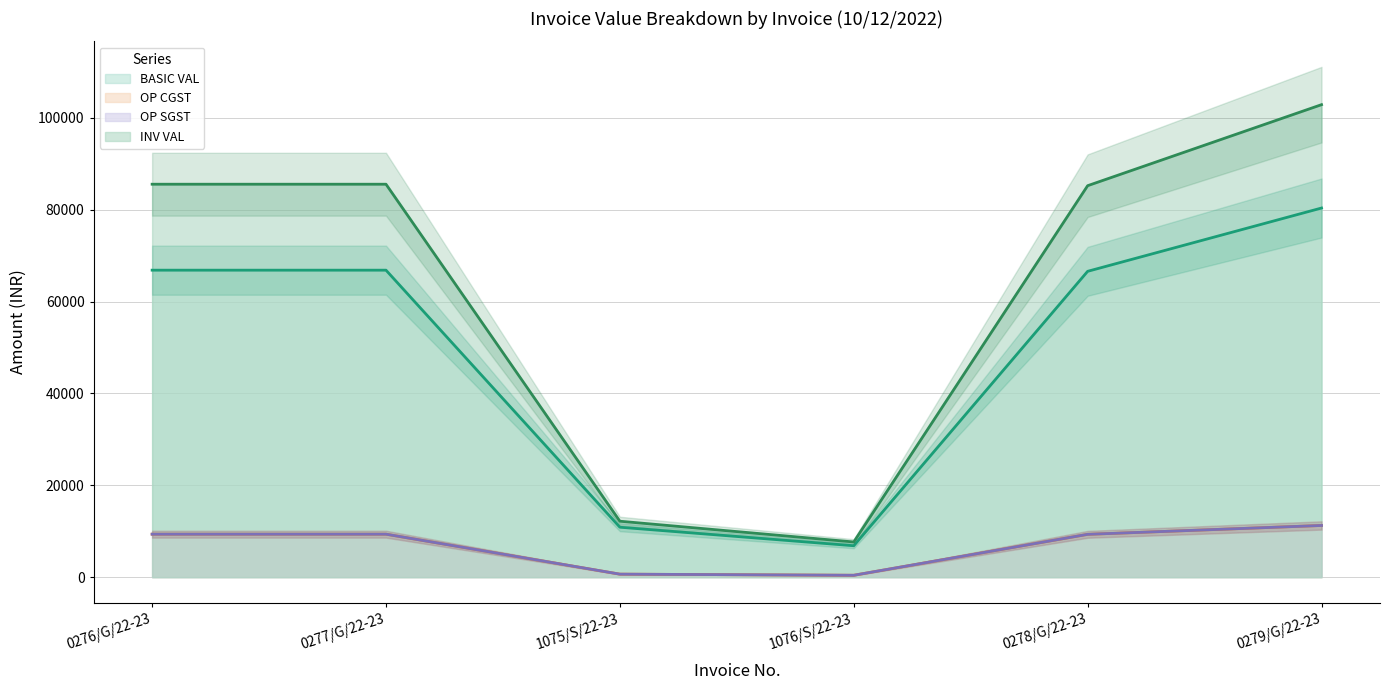

Where is the first local minimum for BASIC VAL?

1076/S/22-23